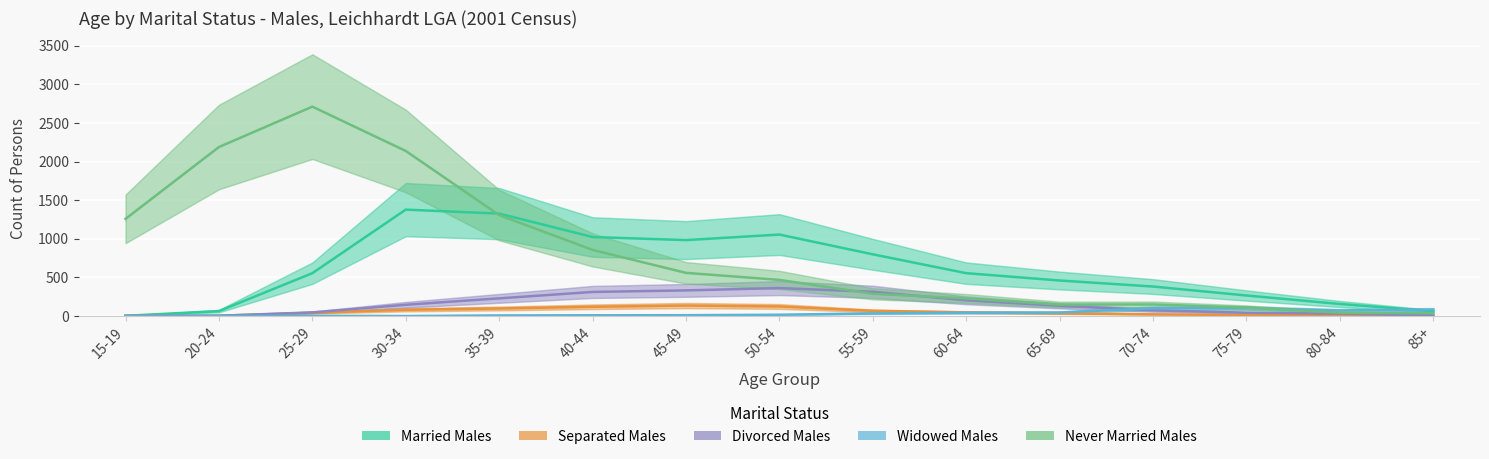

How many lines are shown in the chart?

5